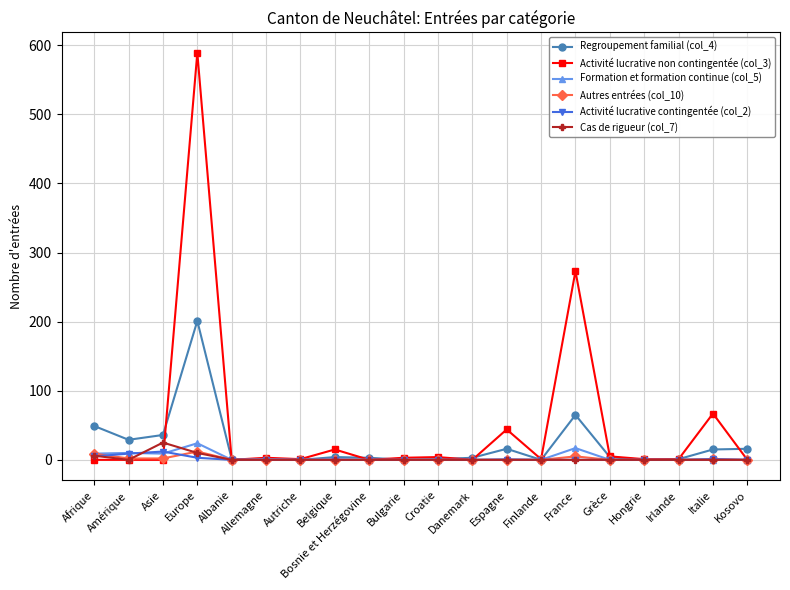

How many series are shown in this chart?

6